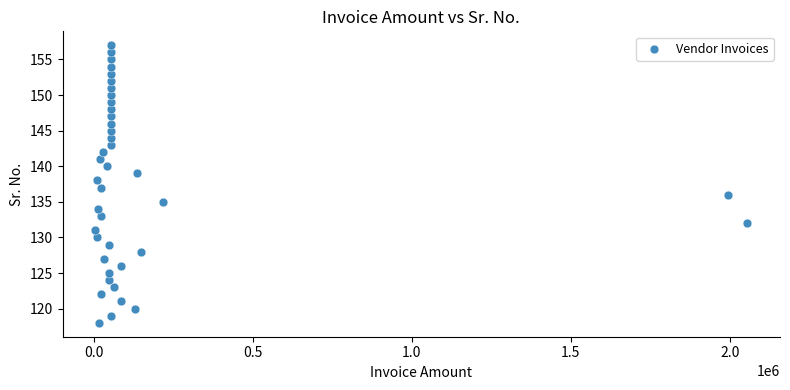

What is the range of Y values (max minus min)?

39